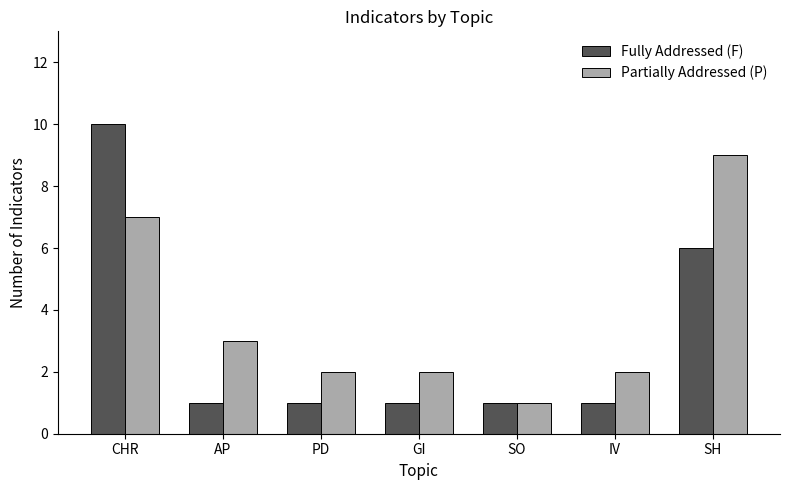

At IV, list the series in order from largest to smallest.

Partially Addressed (P), Fully Addressed (F)